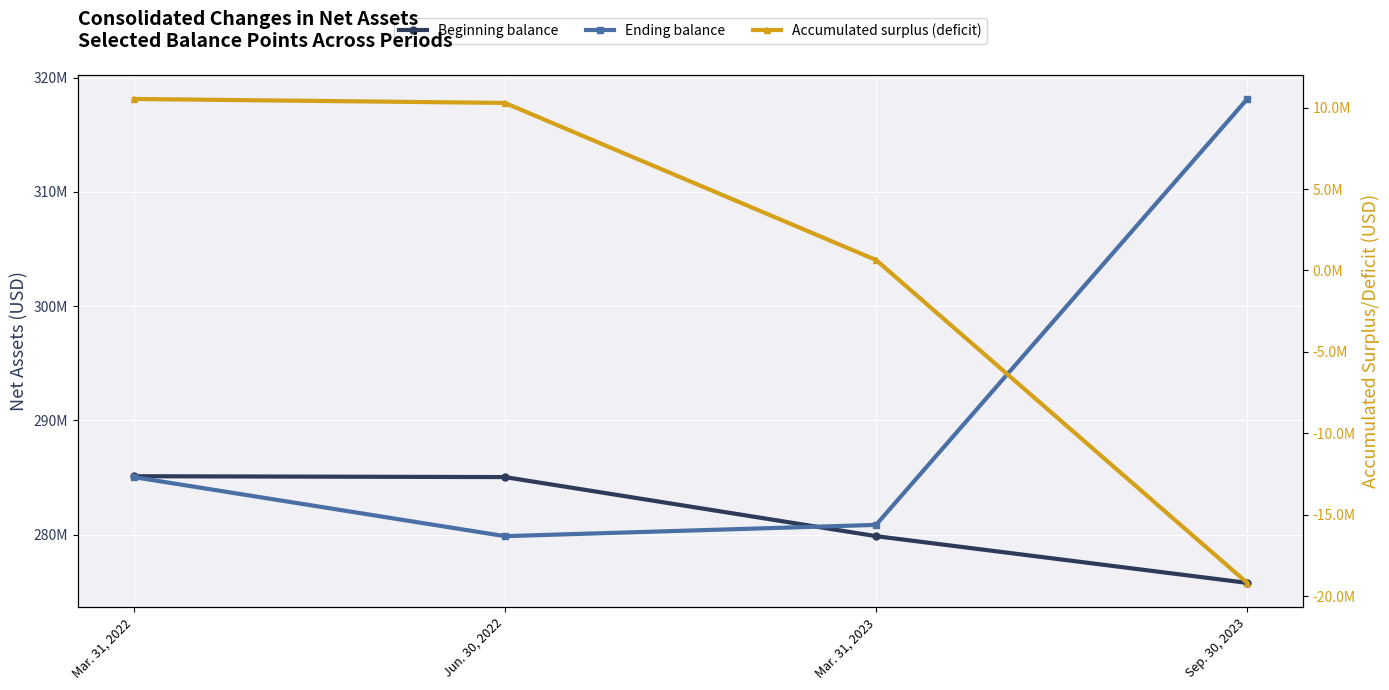

True or false: Accumulated surplus (deficit) and Ending balance cross at least once.

False